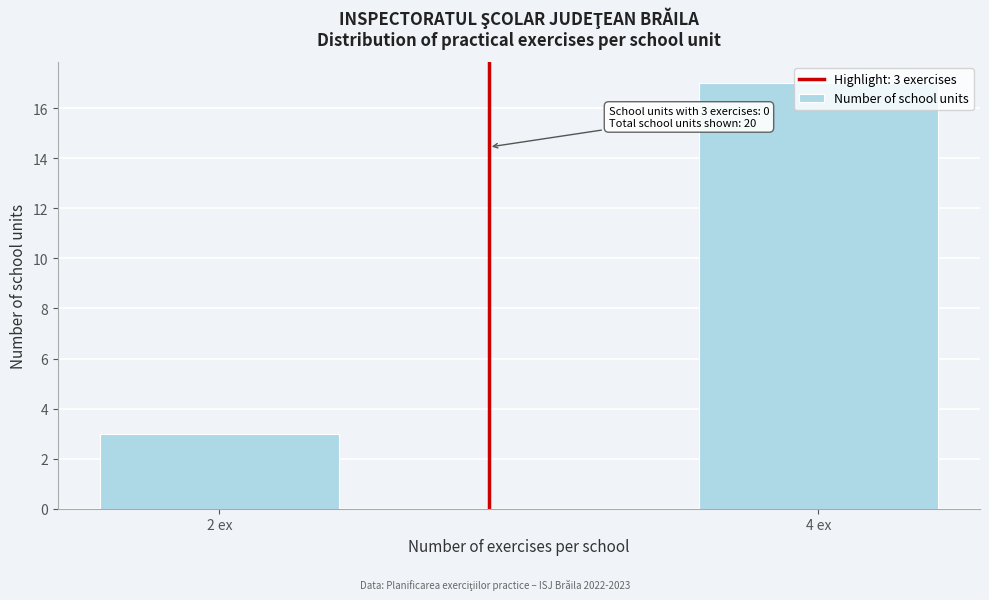

What is the label of the 1st bar from the right?

4 ex